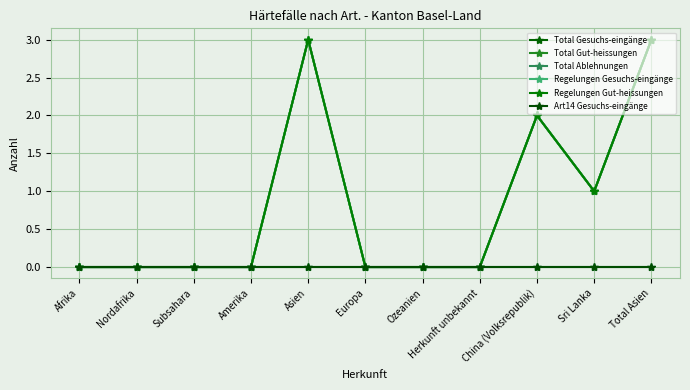

True or false: Total Gesuchs-eingänge and Art14 Gesuchs-eingänge intersect in this chart.

False